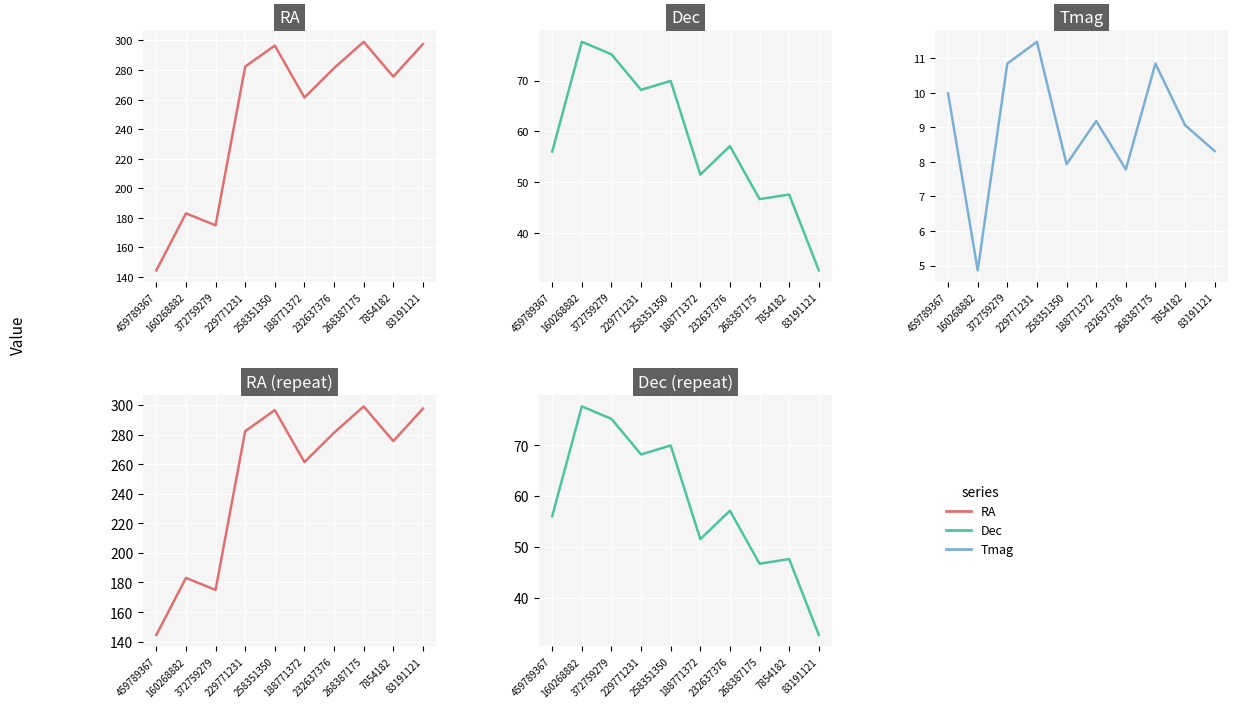

Reading left to right, extract all data points from this chart.

RA: 144.5	183.1	175.0	282.3	296.5	261.4	281.2	299.0	275.5	297.5
Dec: 56.0	77.6	75.2	68.2	69.9	51.5	57.1	46.7	47.6	32.6
Tmag: 10.0	4.9	10.8	11.5	7.9	9.2	7.8	10.8	9.1	8.3